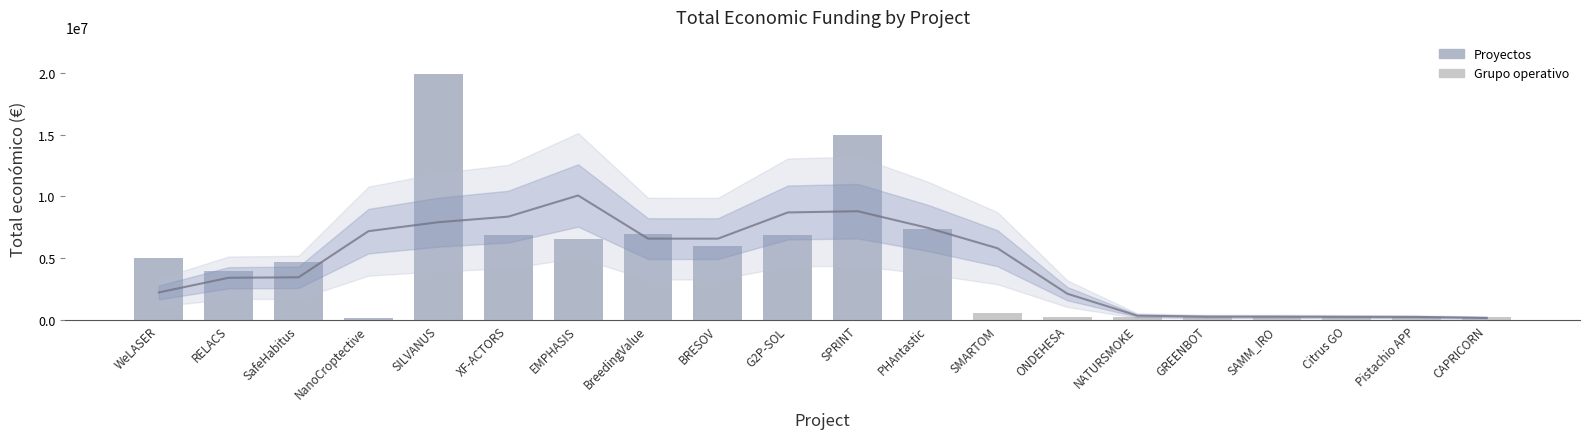

What is the average value?

4600155